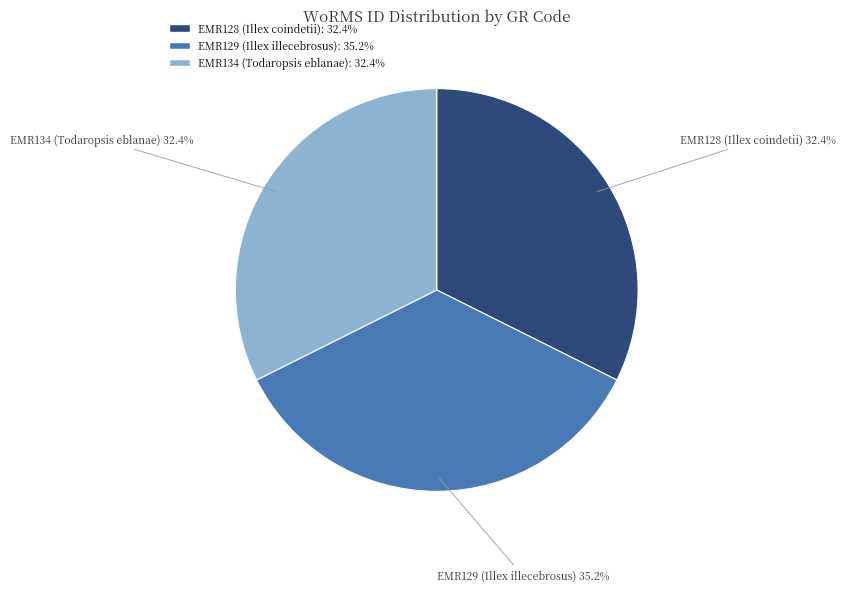

Is EMR134 (Todaropsis eblanae) the majority of the pie?

No